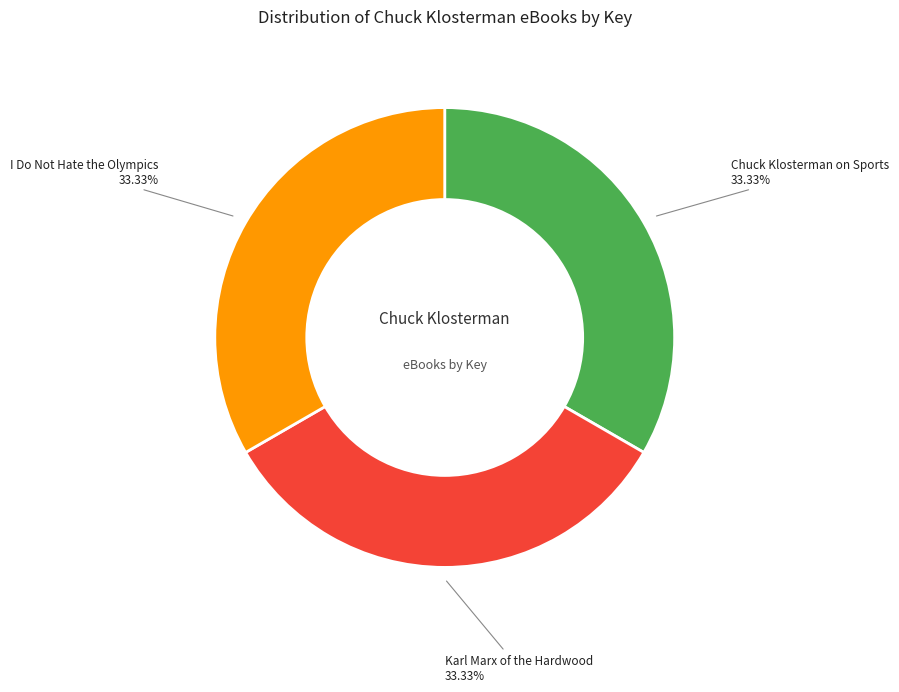

To the nearest percent, what portion does Karl Marx of the Hardwood represent?

33%